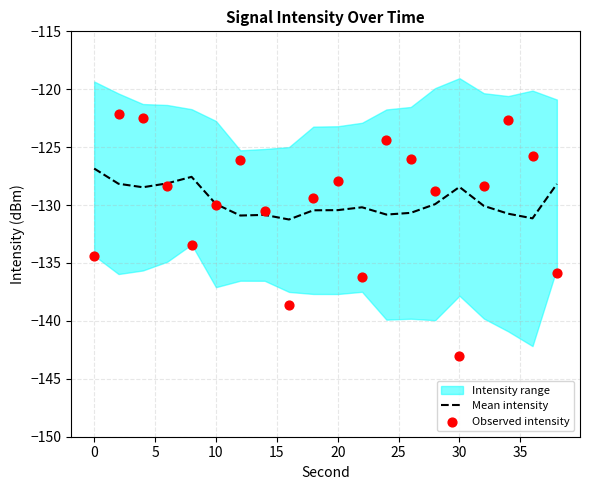

True or false: Mean intensity has a value of -195.0 at 30.

False